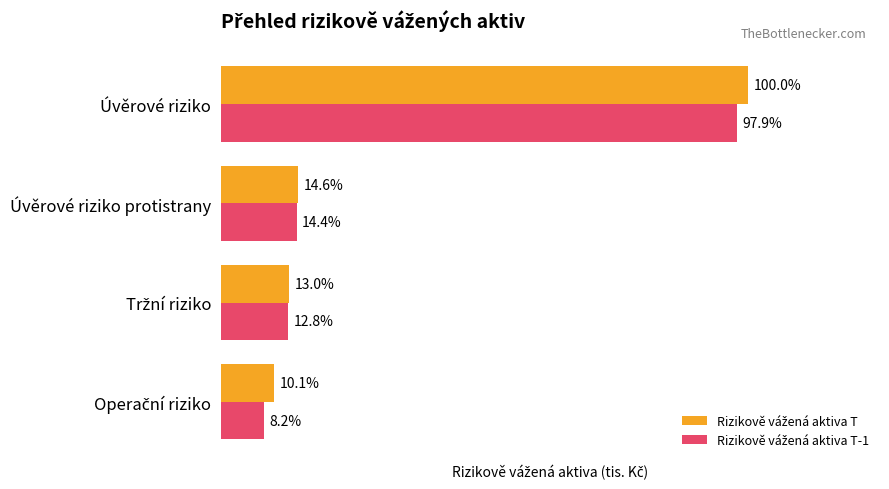

Which series has the largest range (max minus min)?

Rizikově vážená aktiva T